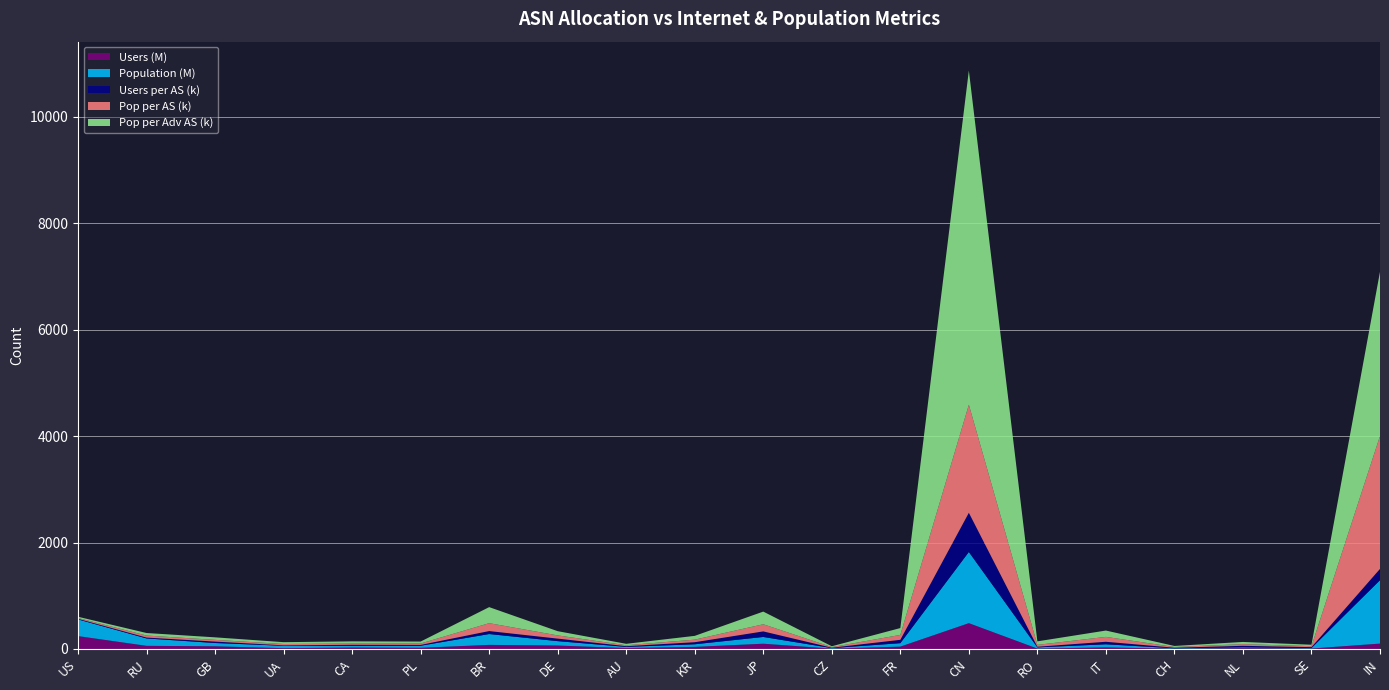

Reading left to right, list all the values displayed in this chart.

users: 242442065	59341736	50720150	15197685	26468766	22450085	77023420	65041656	17462274	39559891	99144703	6673800	44400500	485518347	7860101	30005696	5770023	14935438	8408696	101271198
population: 313637860	138648916	61478970	45096990	34065337	38441928	203765663	82227126	21800593	48779151	126460081	10189009	64441946	1337516109	22141130	58038097	7642415	16857154	9090483	1191425859
users_per_AS: 11456	16343	26765	8377	18179	15579	56017	47510	13631	38936	104915	7214	63338	736750	12378	47477	10303	27607	16987	212308
pop_per_AS: 14820	38184	32442	24860	23396	26677	148193	60063	17018	48010	133820	11015	91928	2029614	34867	91832	13647	31159	18364	2497748
pop_per_adv_AS: 22995	47433	47255	34320	41042	36576	301428	79600	27216	71210	238154	16045	128883	6279418	65896	118930	19545	41622	26974	3086595